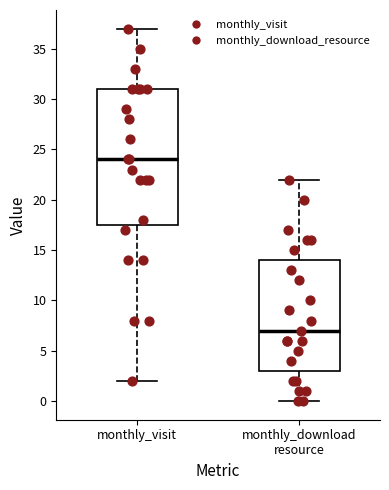

Reading left to right, transcribe this box plot: for each box, give where its median line is, the range the box spans, and where its two whiskers end, as read against the y-axis. The values are not printed on the chart, so give them approximately, as read against the axis.

monthly_visit: median 24.0, box 17.5 to 31.0, whiskers 2.0 to 37.0
monthly_download resource: median 7.0, box 3.0 to 14.0, whiskers 0.0 to 22.0